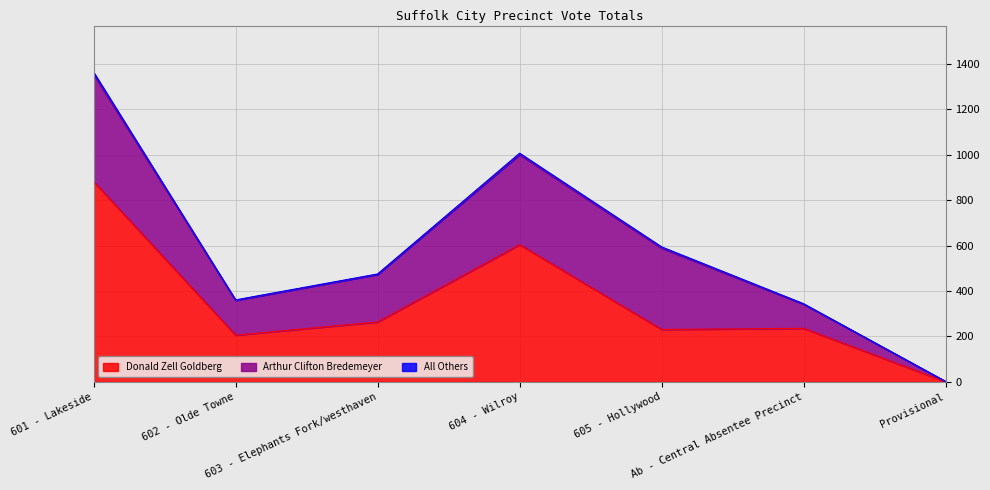

Where is All Others nearest to the value 5?

605 - Hollywood